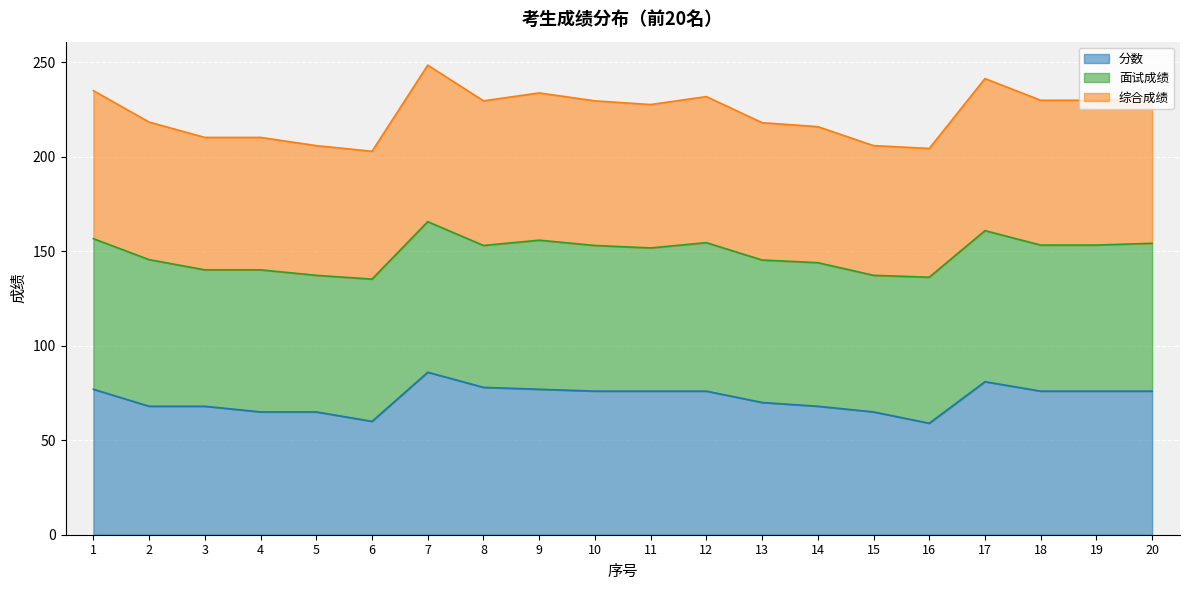

Does the chart display data point markers on the line(s)?

No